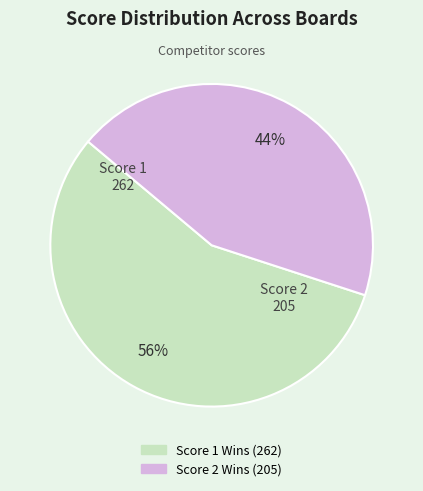

To the nearest percent, what is the difference between the largest and smallest slice percentages?

12%